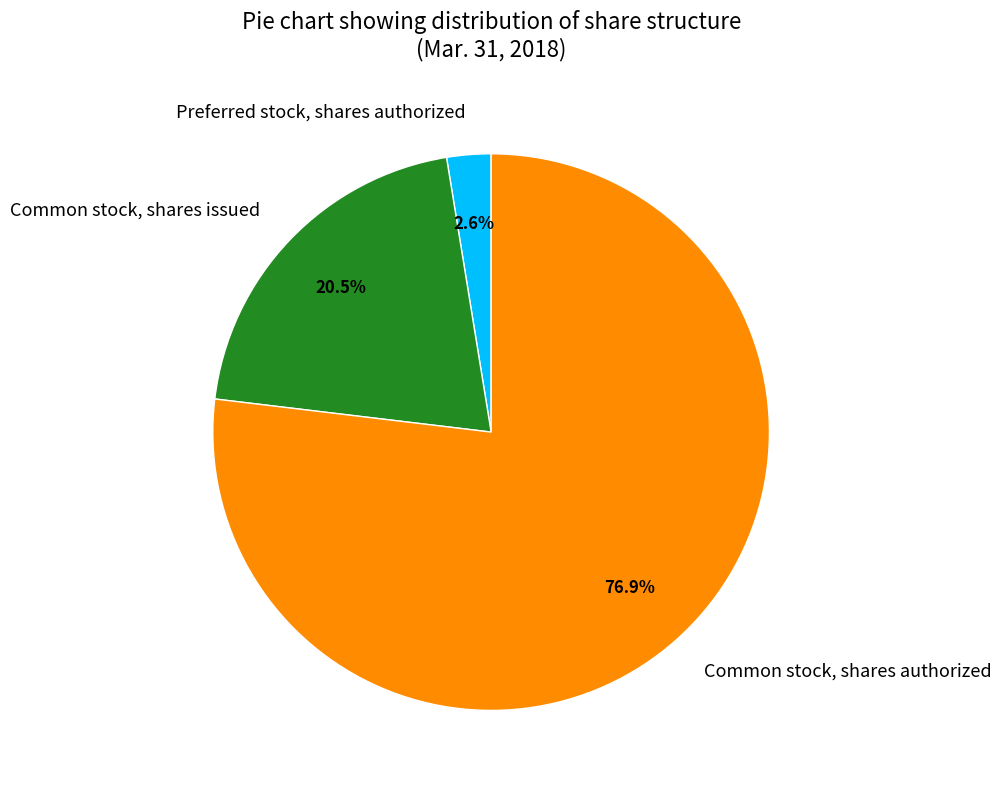

Which has a higher value, Common stock, shares issued or Common stock, shares authorized?

Common stock, shares authorized